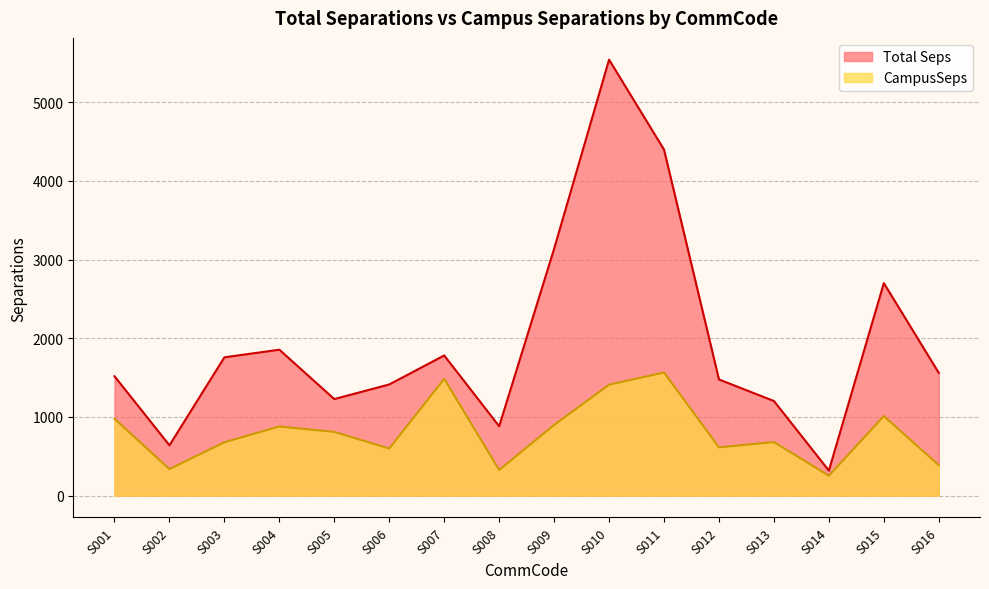

How many data points in Total Seps are above 1560?

8